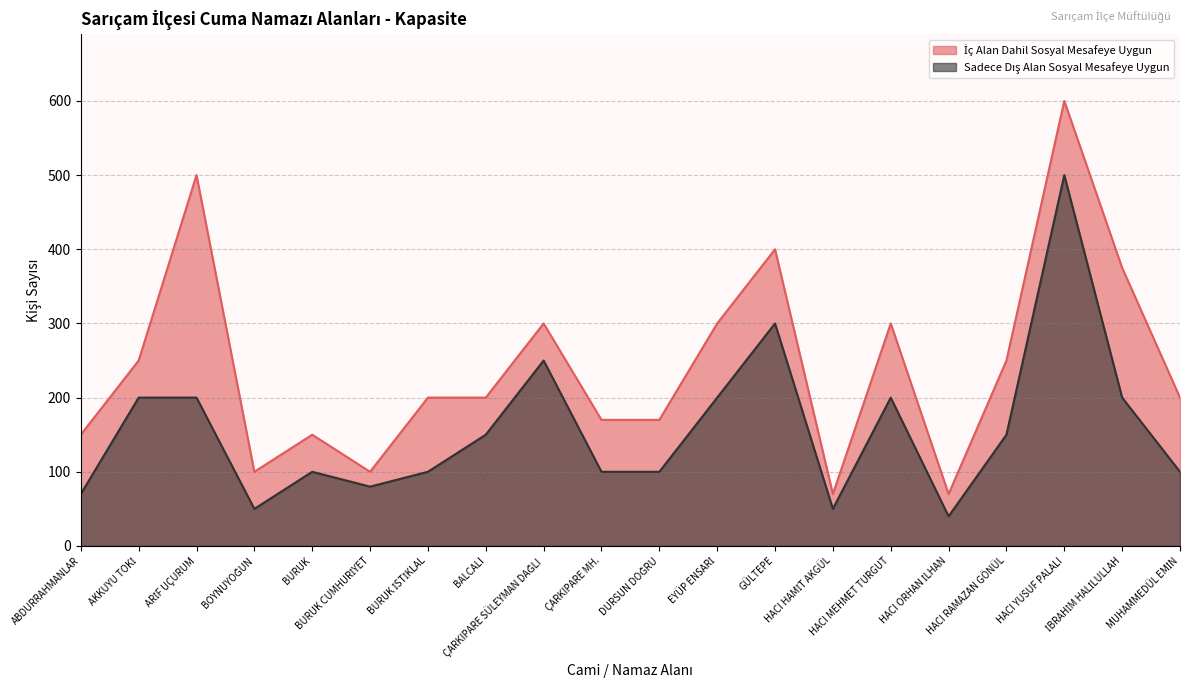

Where is the first local minimum for İç Alan Dahil Sosyal Mesafeye Uygun?

BOYNUYOĞUN